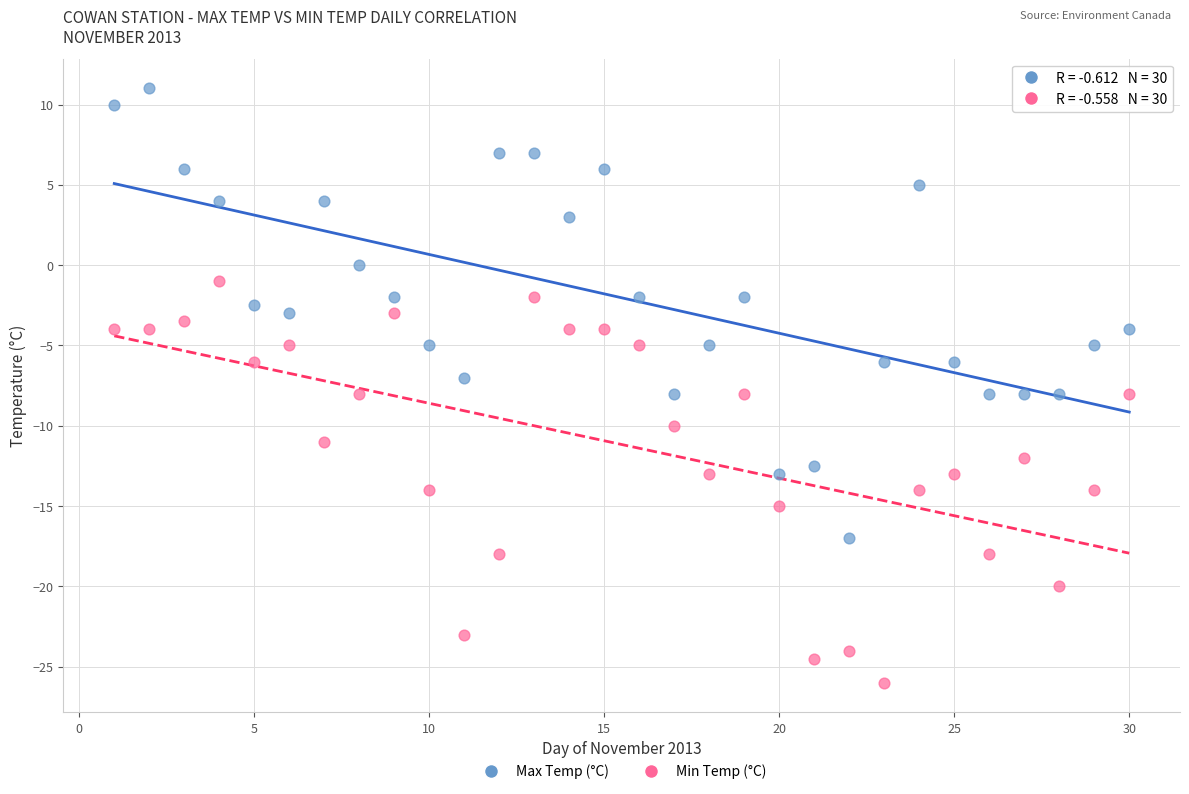

Across all data points, what is the range of Y values (max minus min)?

37.0